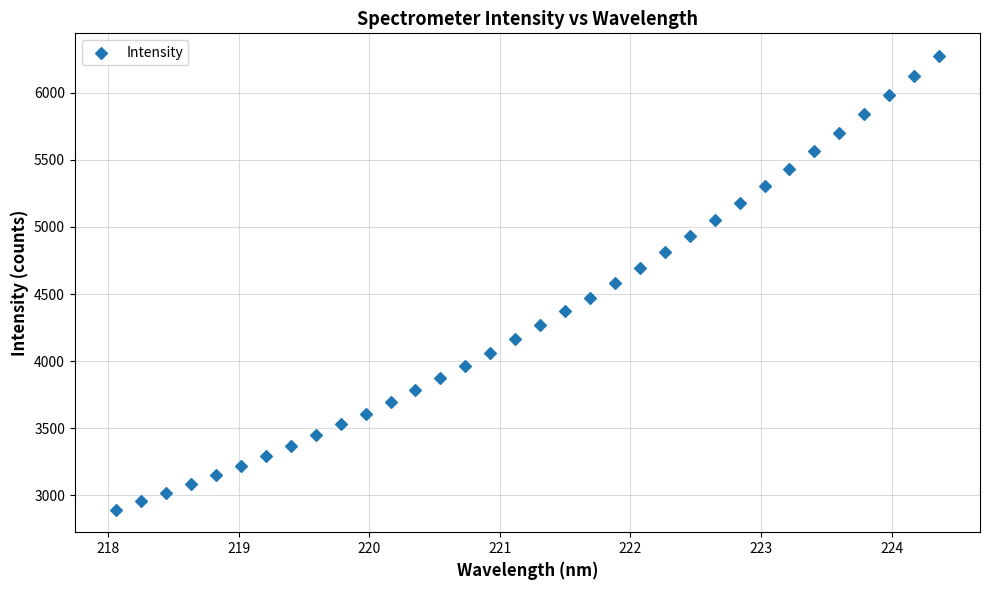

What is the range of Y values (max minus min)?

3382.0